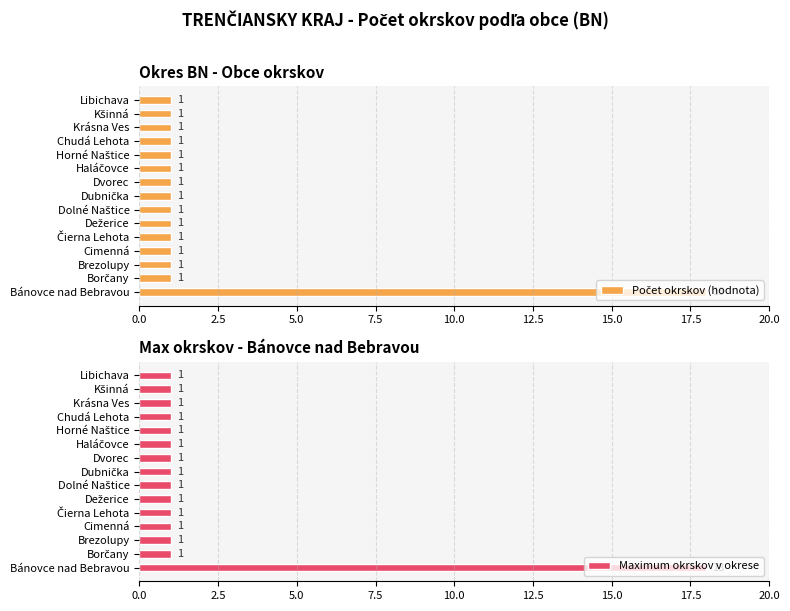

Count the number of categories in the chart.

15